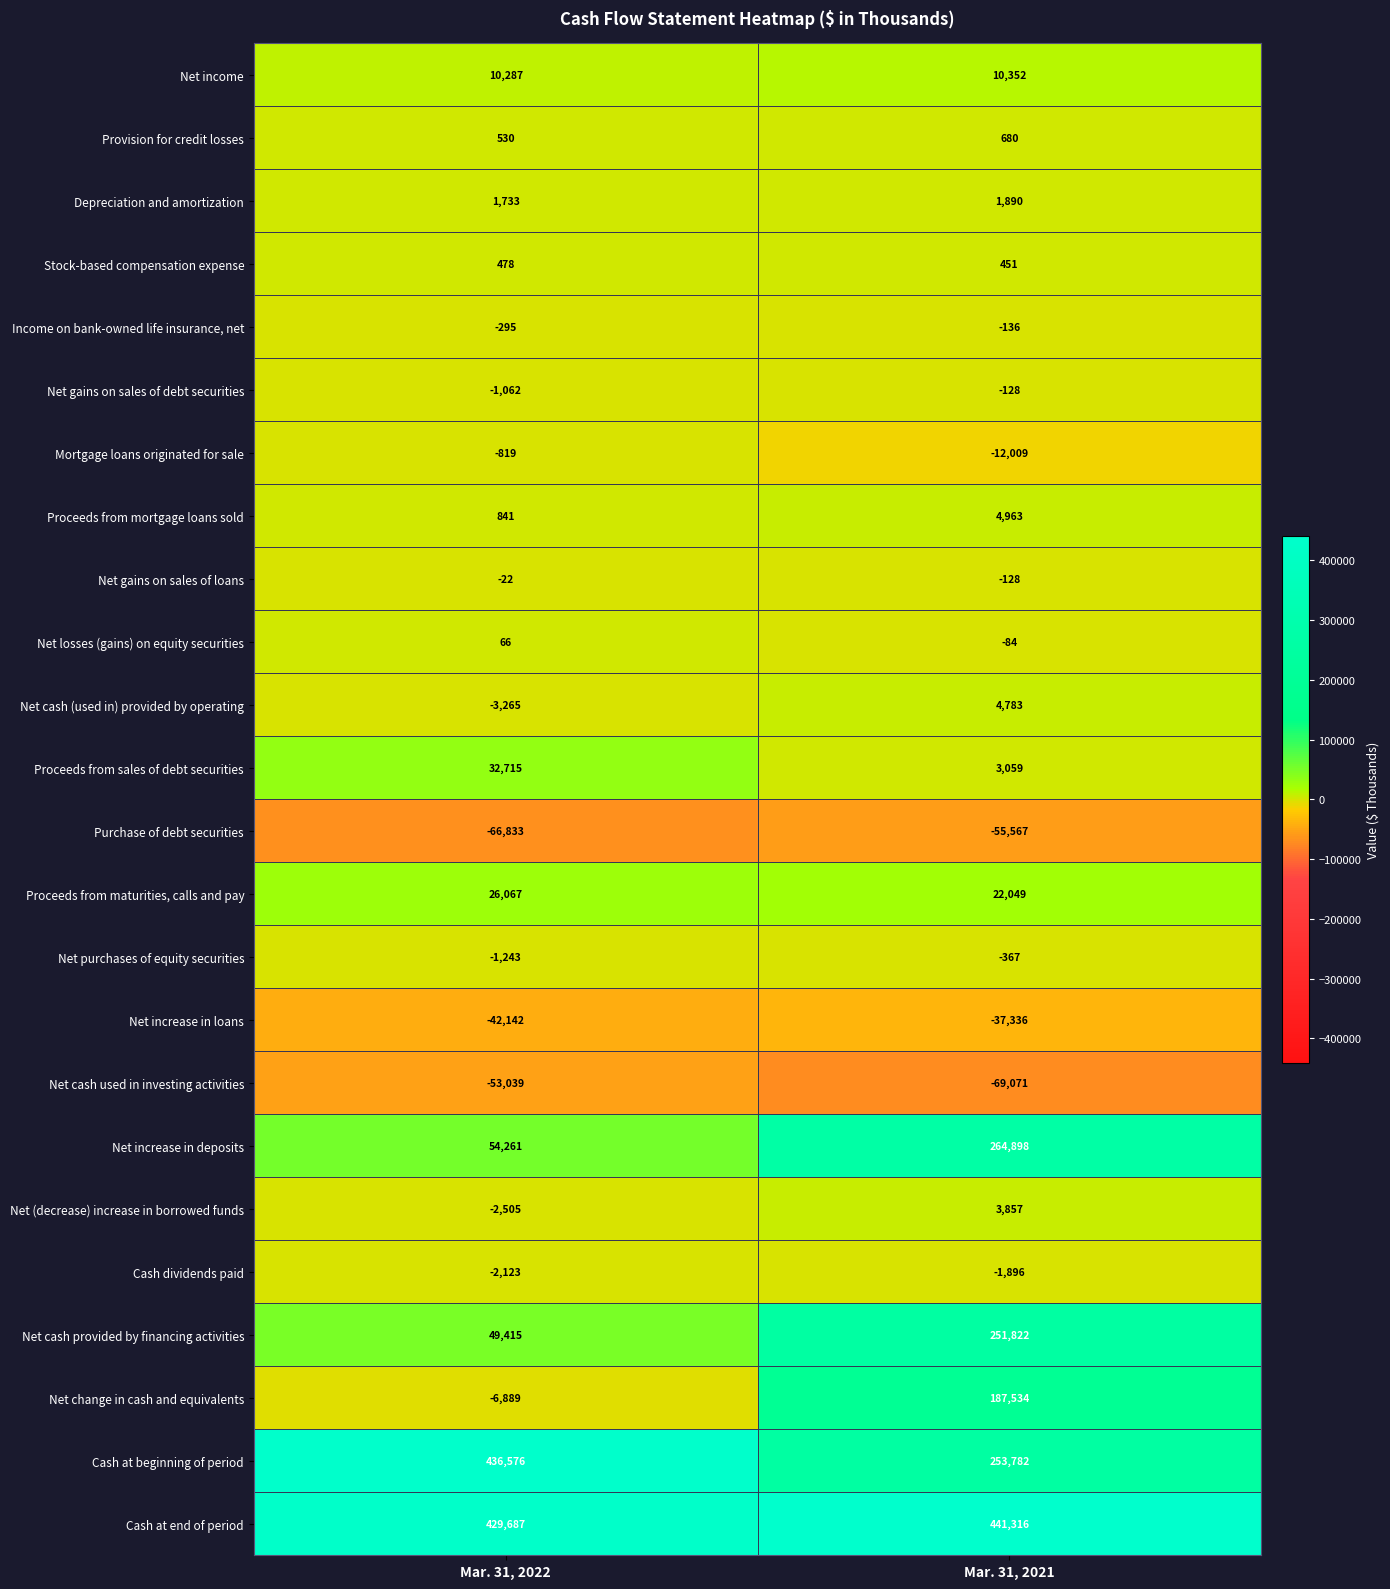

List the labels in order of Purchase of debt securities value, smallest first.

Mar. 31, 2022, Mar. 31, 2021